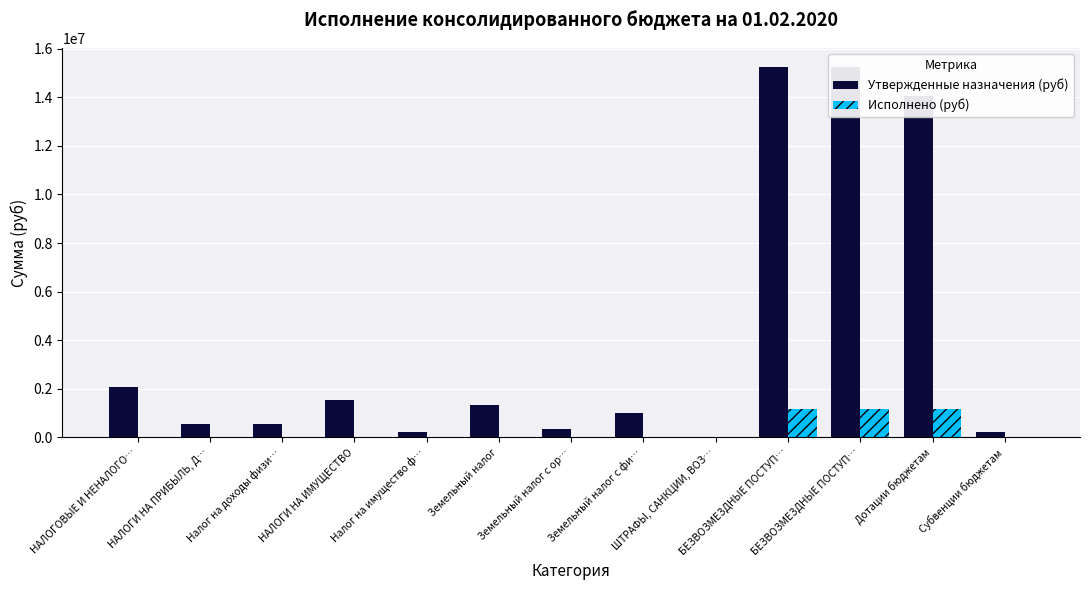

At which label does Утвержденные назначения (руб) first exceed 997500?

НАЛОГОВЫЕ И НЕНАЛОГО…